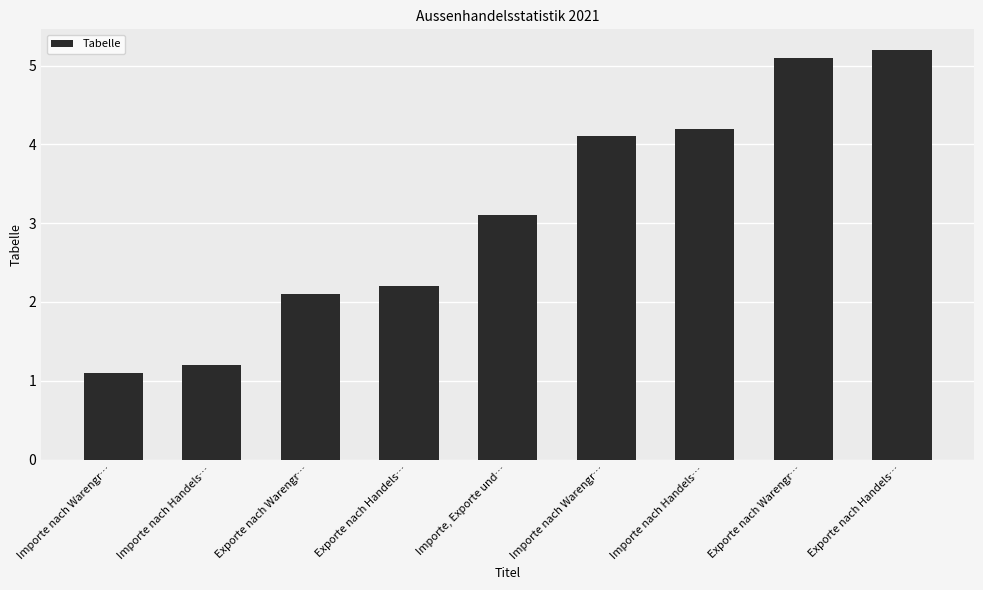

What is the value of the 2nd bar from the left?

1.2